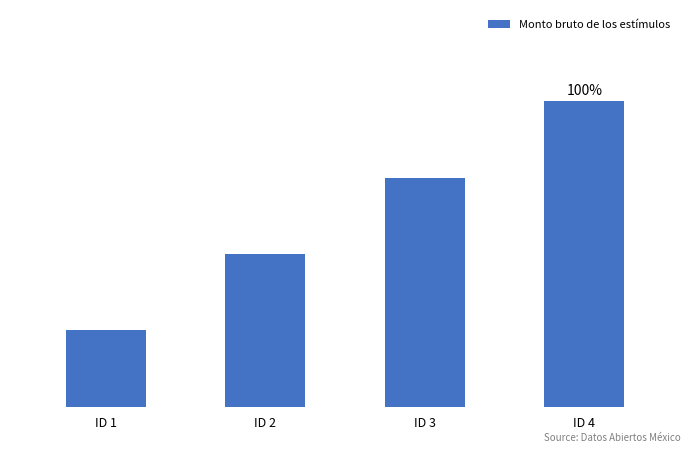

Where does the data first go above 3?

ID 4